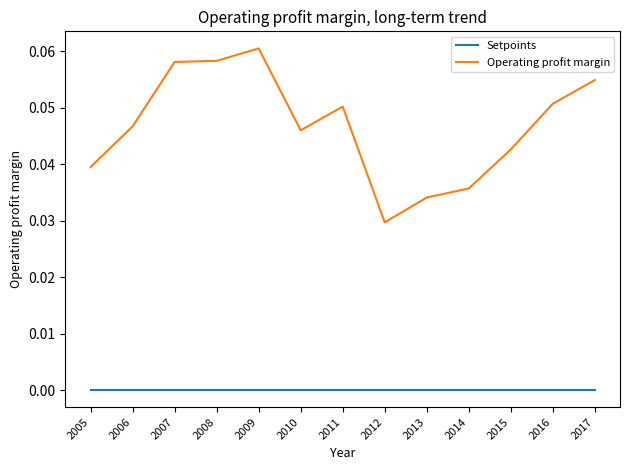

At how many categories does at least one series exceed 0?

13